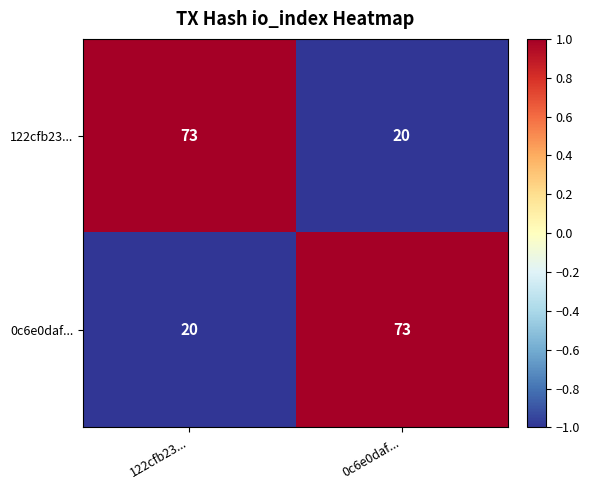

The value of 122cfb23... at 0c6e0daf... is 20. True or false?

True